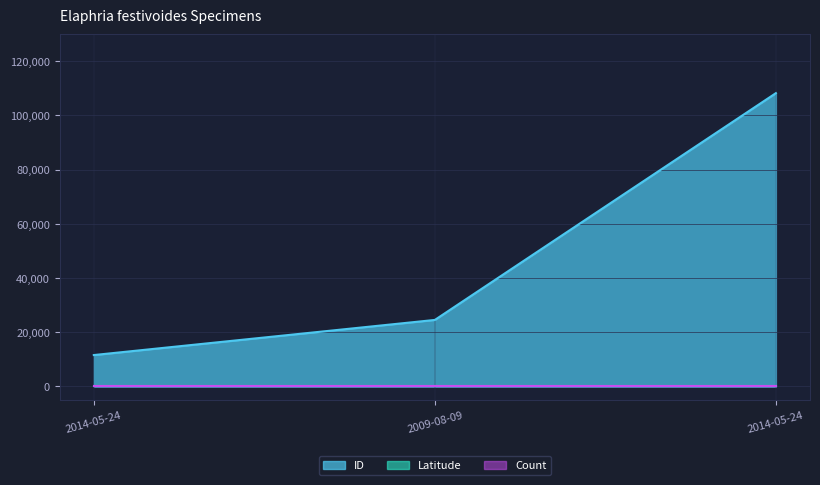

Read the Count value at 2014-05-24.

1.0